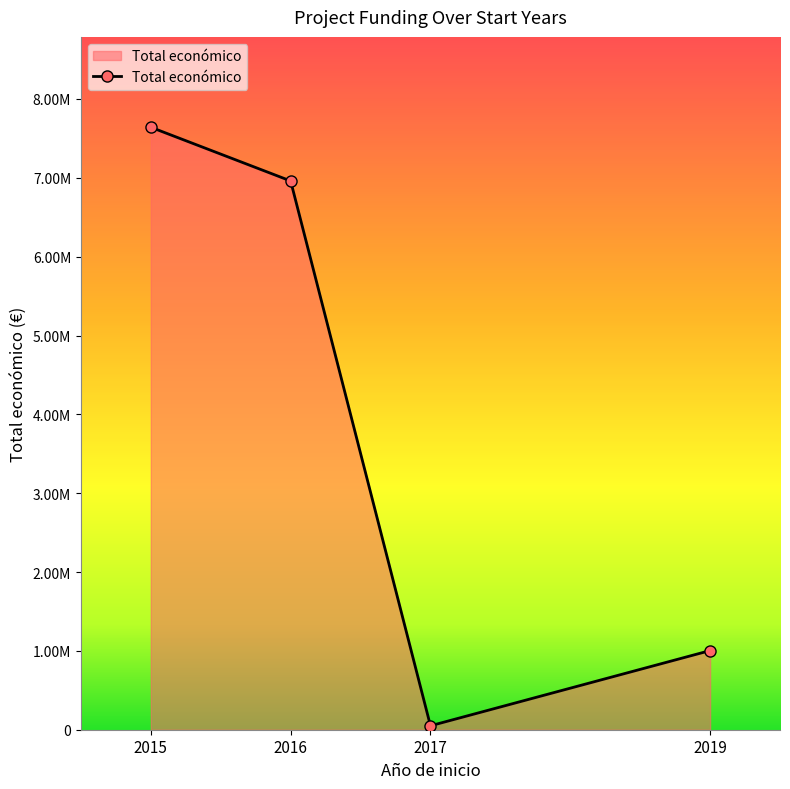

Does the chart have visible grid lines?

No